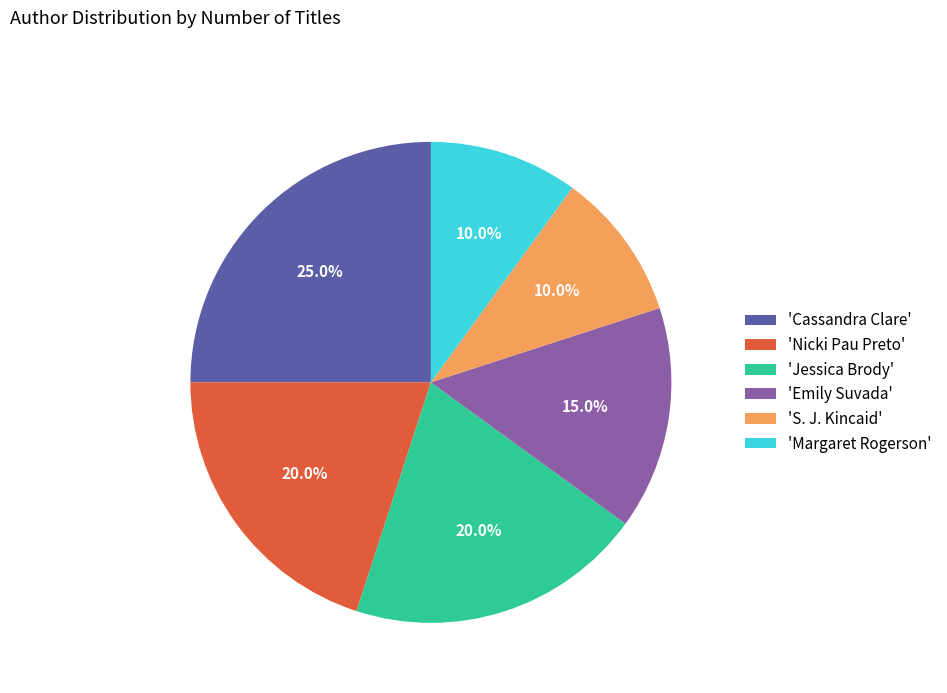

Does any single category account for the majority?

No